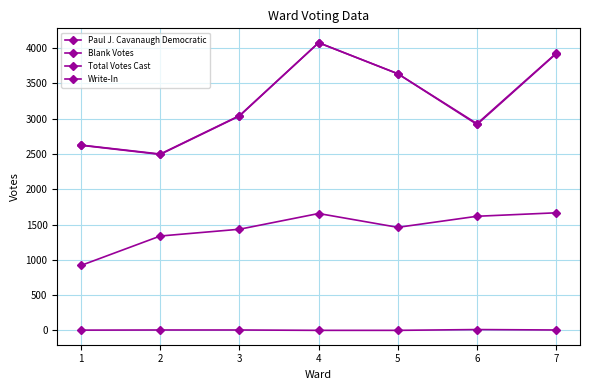

True or false: Total Votes Cast and Paul J. Cavanaugh Democratic cross at least once.

False